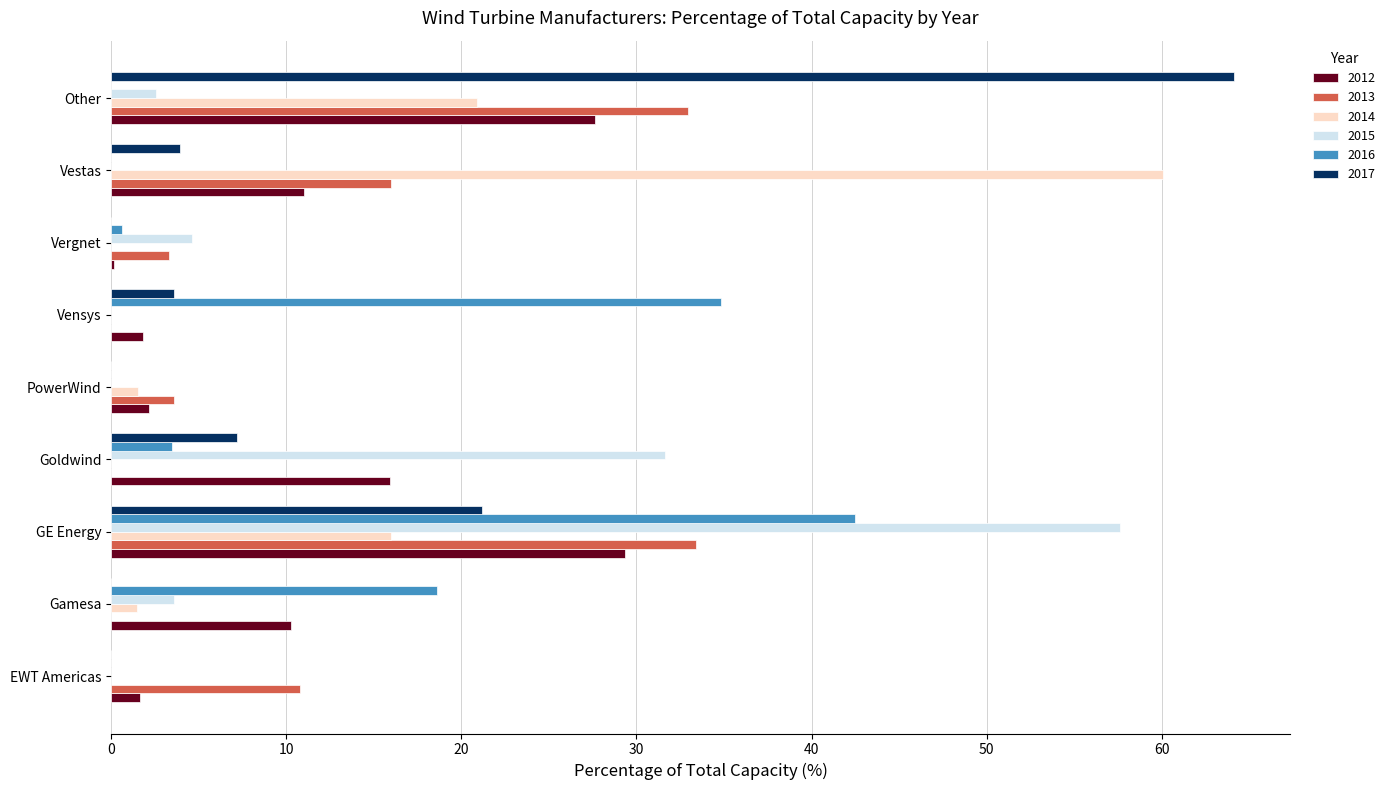

Which category has the highest value in the 2015 series?

GE Energy